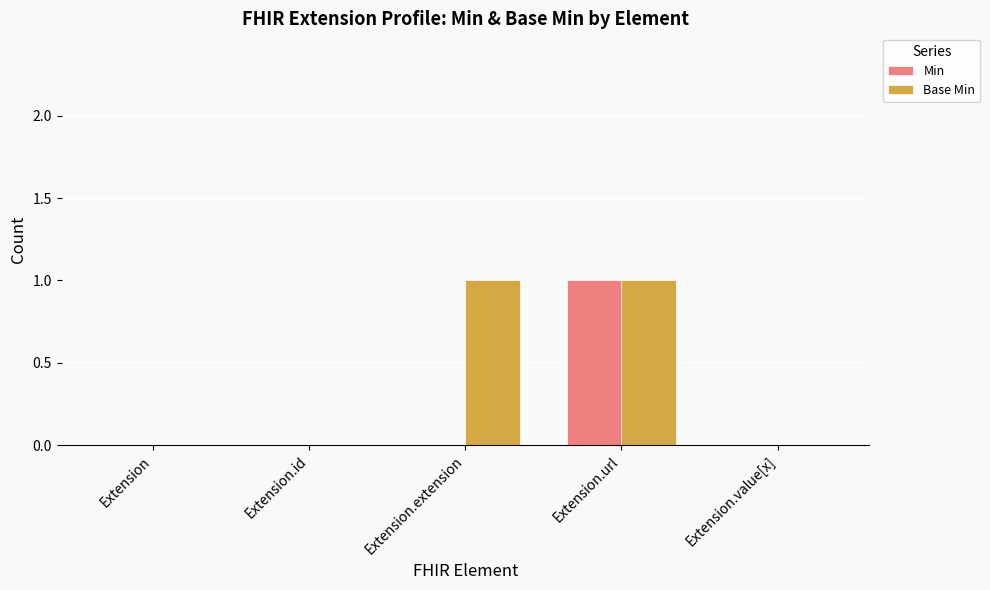

Reading left to right, list all the values displayed in this chart.

Min: Extension=0	Extension.id=0	Extension.extension=0	Extension.url=1	Extension.value[x]=0
Base Min: Extension=0	Extension.id=0	Extension.extension=1	Extension.url=1	Extension.value[x]=0